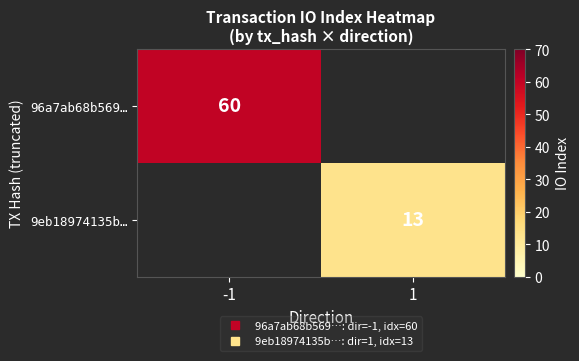

True or false: 96a7ab68b569… has a value of 60.0 at -1.

True